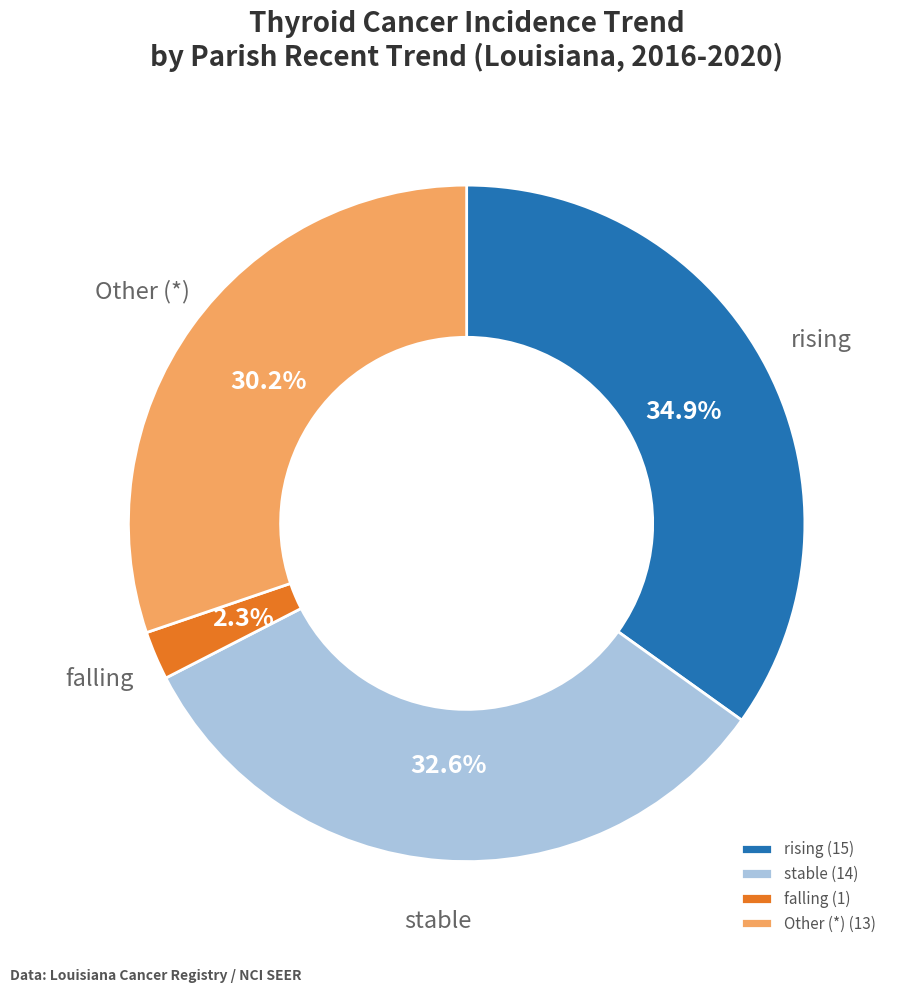

What is the ratio of the value at Other (*) (13) to the value at rising (15)?

0.9